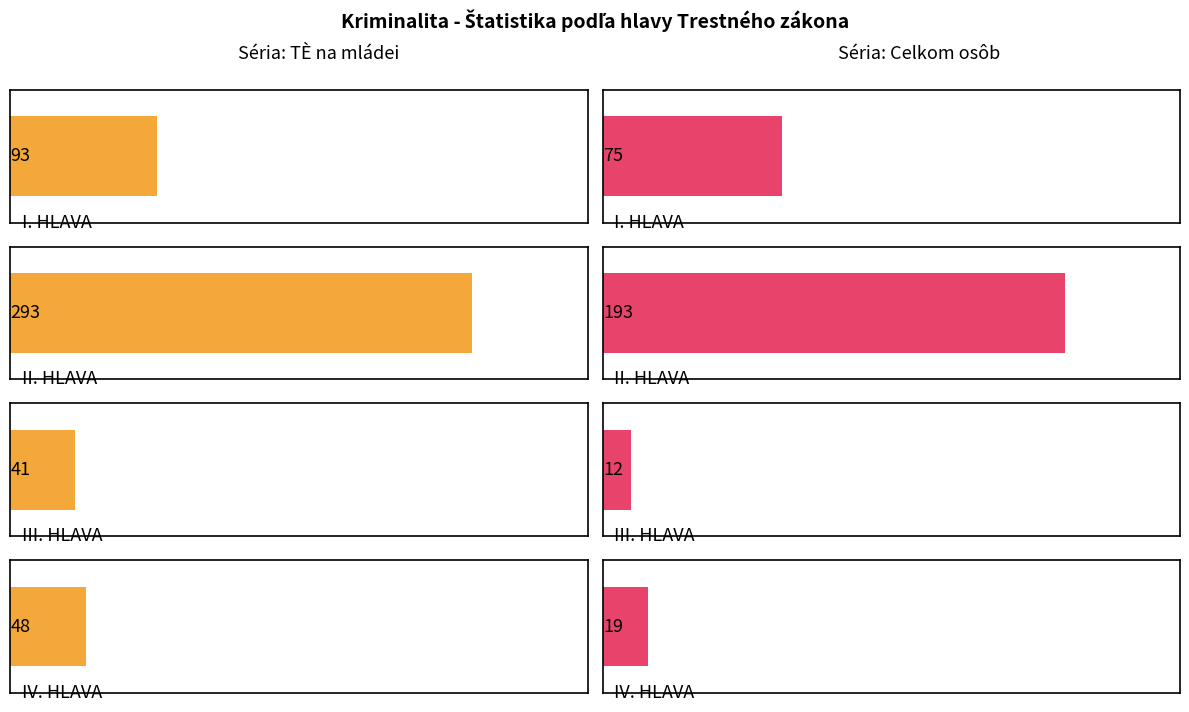

List the labels in order of TÈ na mládei value, smallest first.

III. HLAVA, IV. HLAVA, I. HLAVA, II. HLAVA